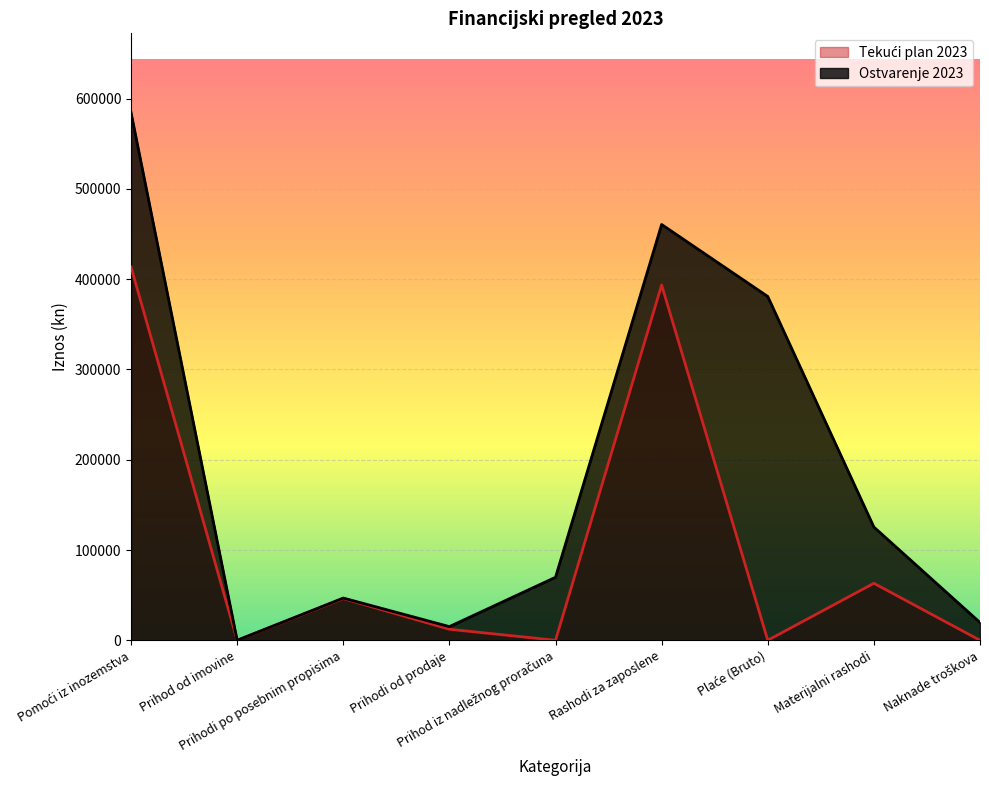

Does the chart display data point markers on the line(s)?

No